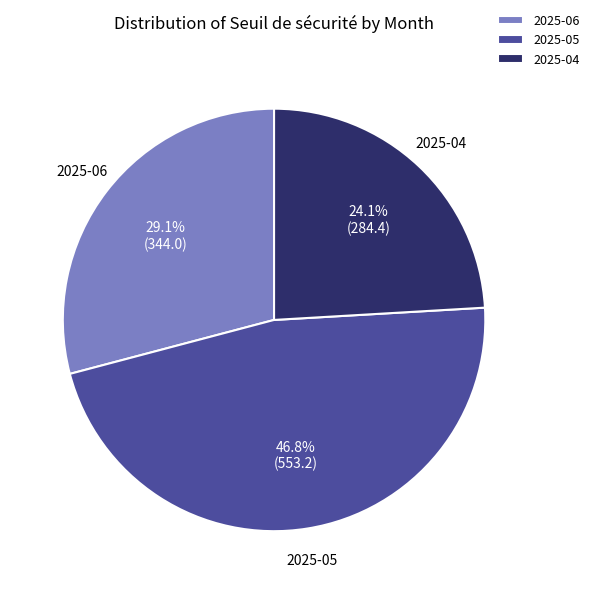

What is the total percentage of 2025-05 and 2025-06?

75.9%